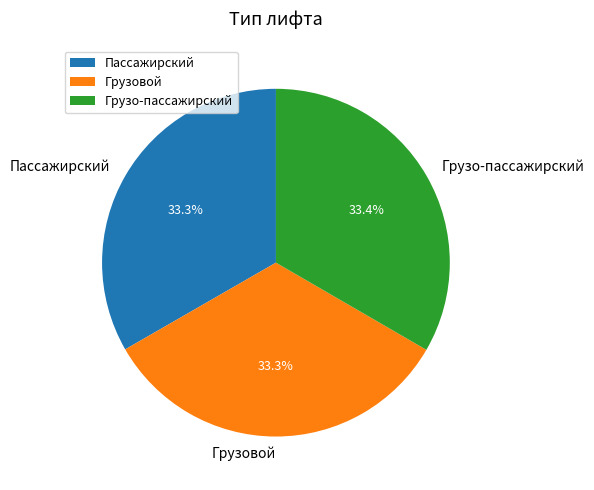

What is the ratio of the value at Грузо-пассажирский to the value at Пассажирский?

1.0